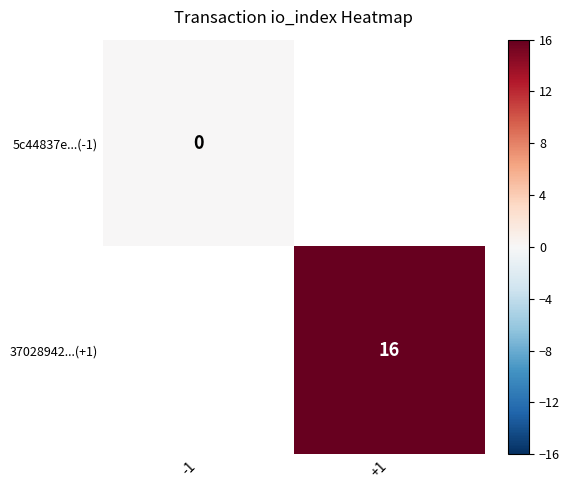

The value of 37028942...(+1) at +1 is 16. True or false?

True